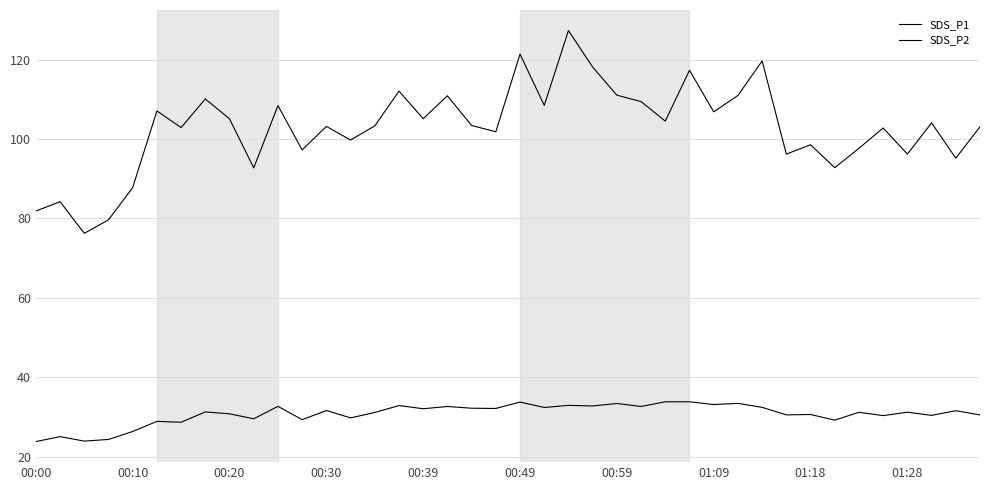

How many lines are shown in the chart?

2